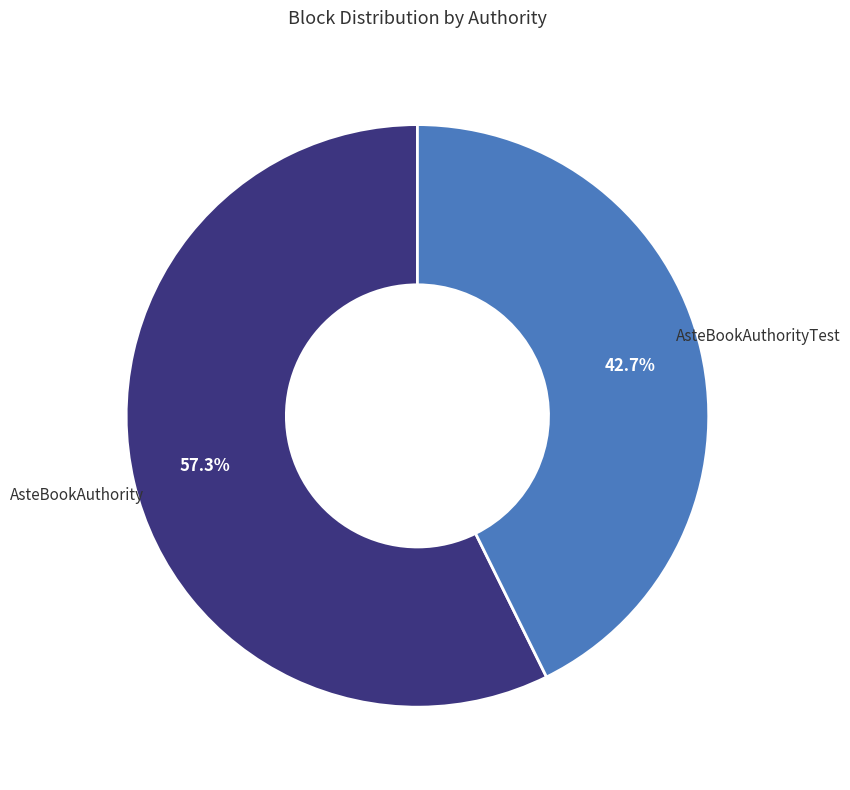

Which category has the smallest portion of the pie?

AsteBookAuthorityTest